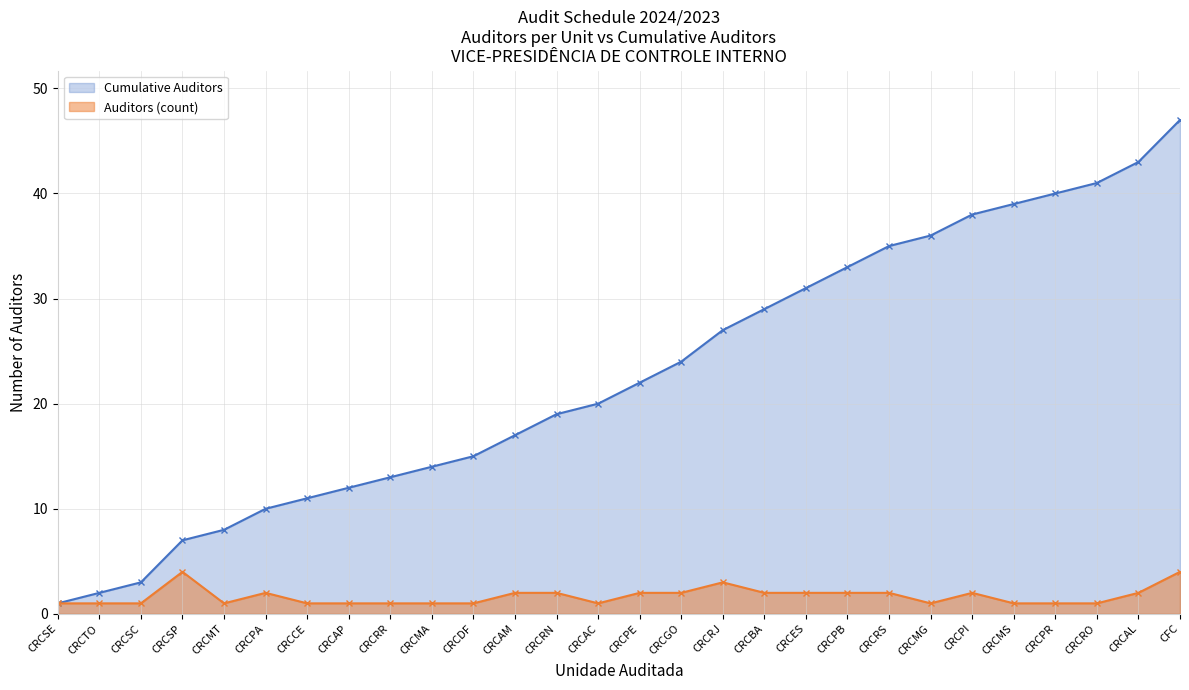

True or false: Auditors (count) and Cumulative Auditors cross at least once.

False